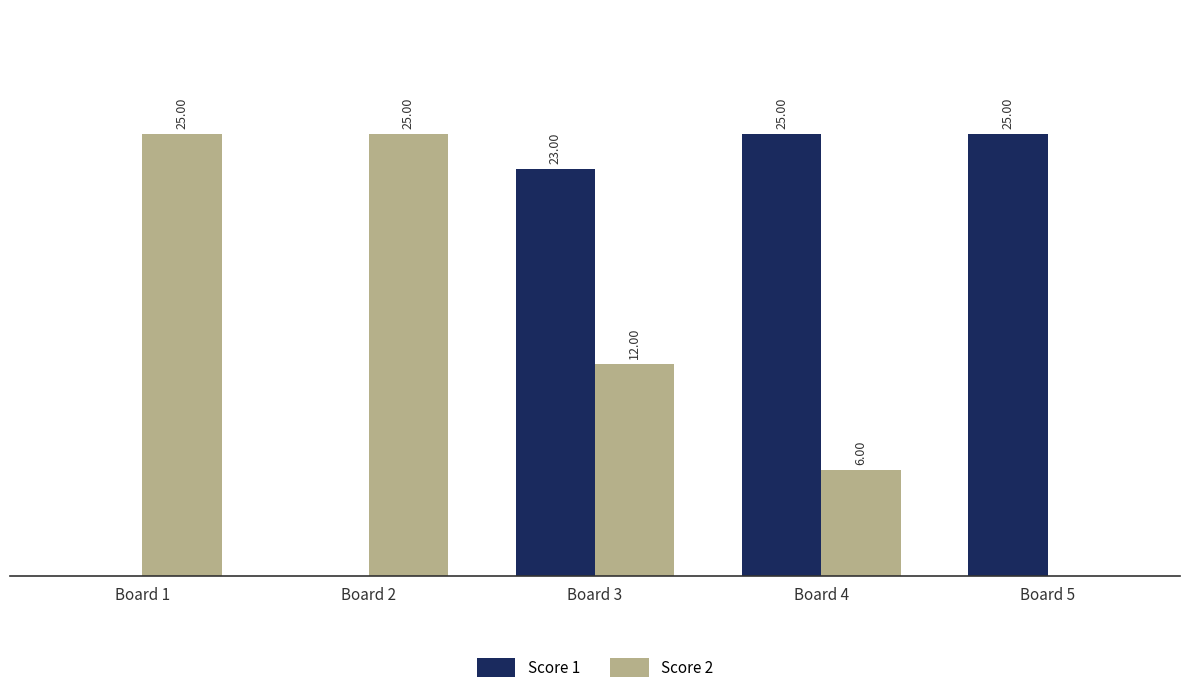

Which series has the largest total across all categories?

Score 1